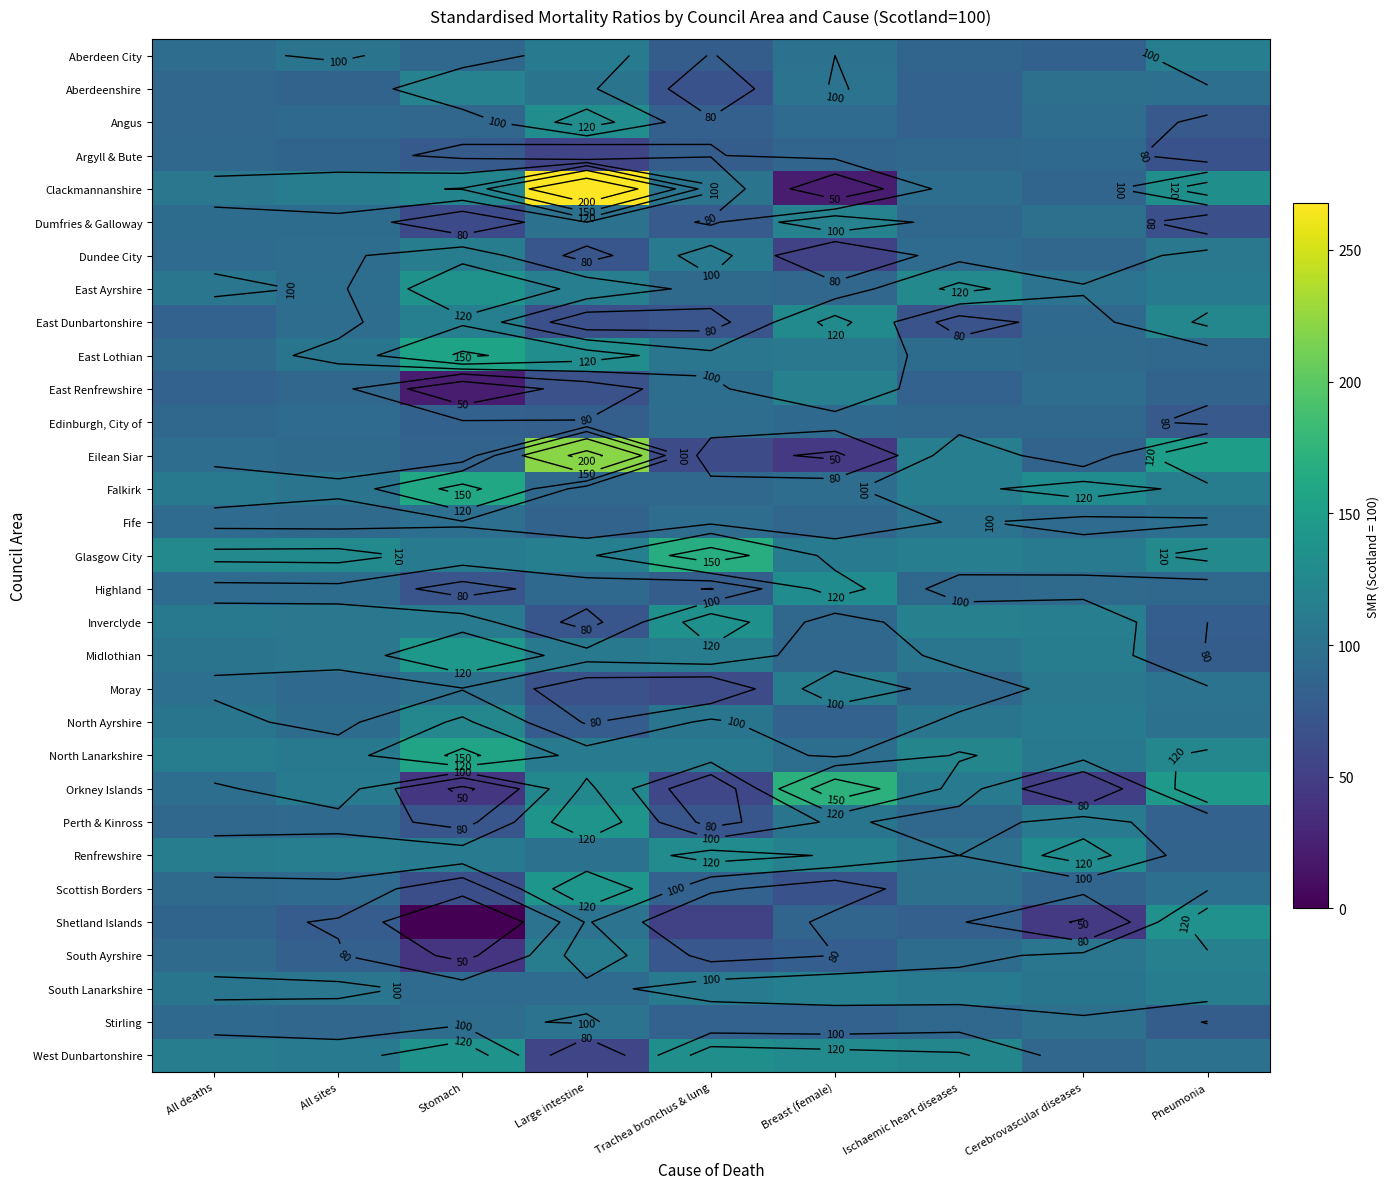

Rank the series by their maximum value, from highest to lowest.

Clackmannanshire, Eilean Siar, Orkney Islands, Glasgow City, Falkirk, North Lanarkshire, East Lothian, Midlothian, Scottish Borders, Perth & Kinross, East Ayrshire, West Dunbartonshire, Shetland Islands, Inverclyde, Angus, Highland, Renfrewshire, East Dunbartonshire, North Ayrshire, Aberdeenshire, Dumfries & Galloway, East Renfrewshire, South Ayrshire, South Lanarkshire, Aberdeen City, Dundee City, Moray, Fife, Stirling, Edinburgh, City of, Argyll & Bute